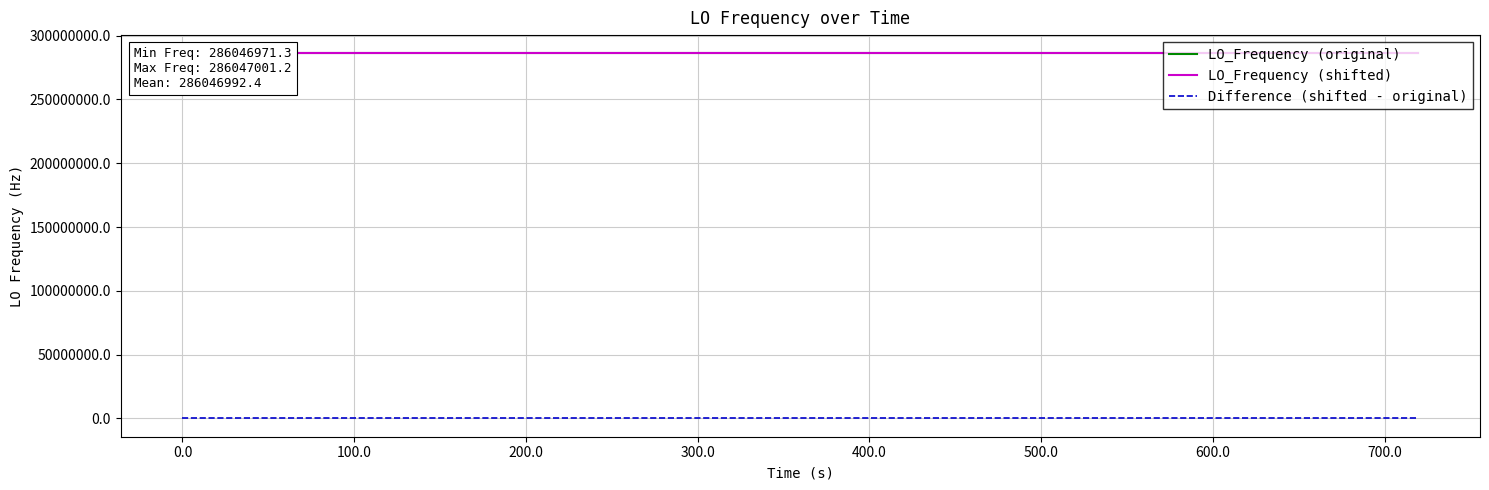

Is the value of Difference (shifted - original) at 0.0 greater than the value of LO_Frequency (original) at 12?

No